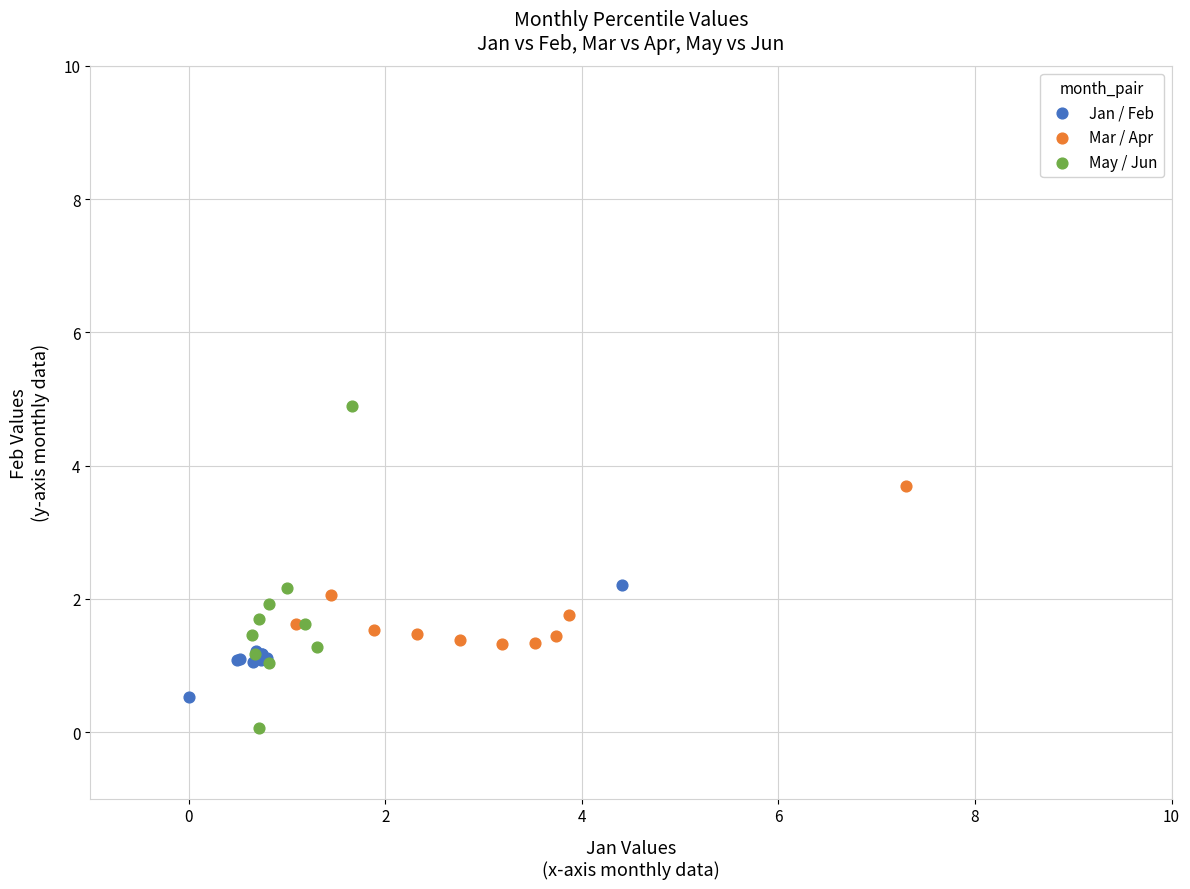

Which series contains the highest Y value?

May / Jun